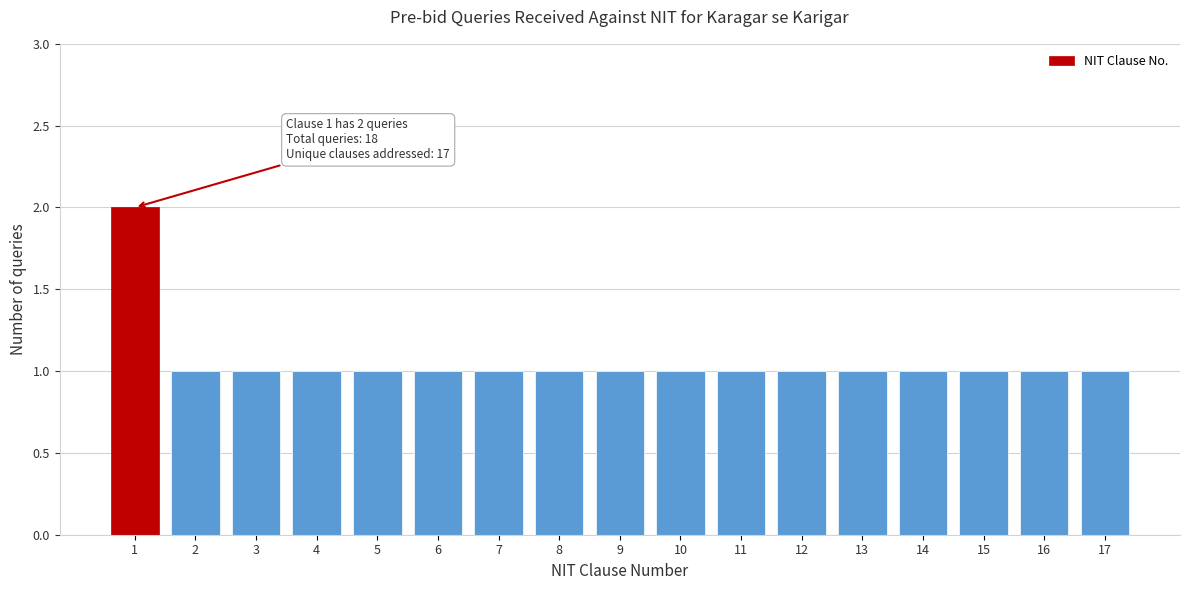

Reading left to right, list all the values displayed in this chart.

2	1	1	1	1	1	1	1	1	1	1	1	1	1	1	1	1